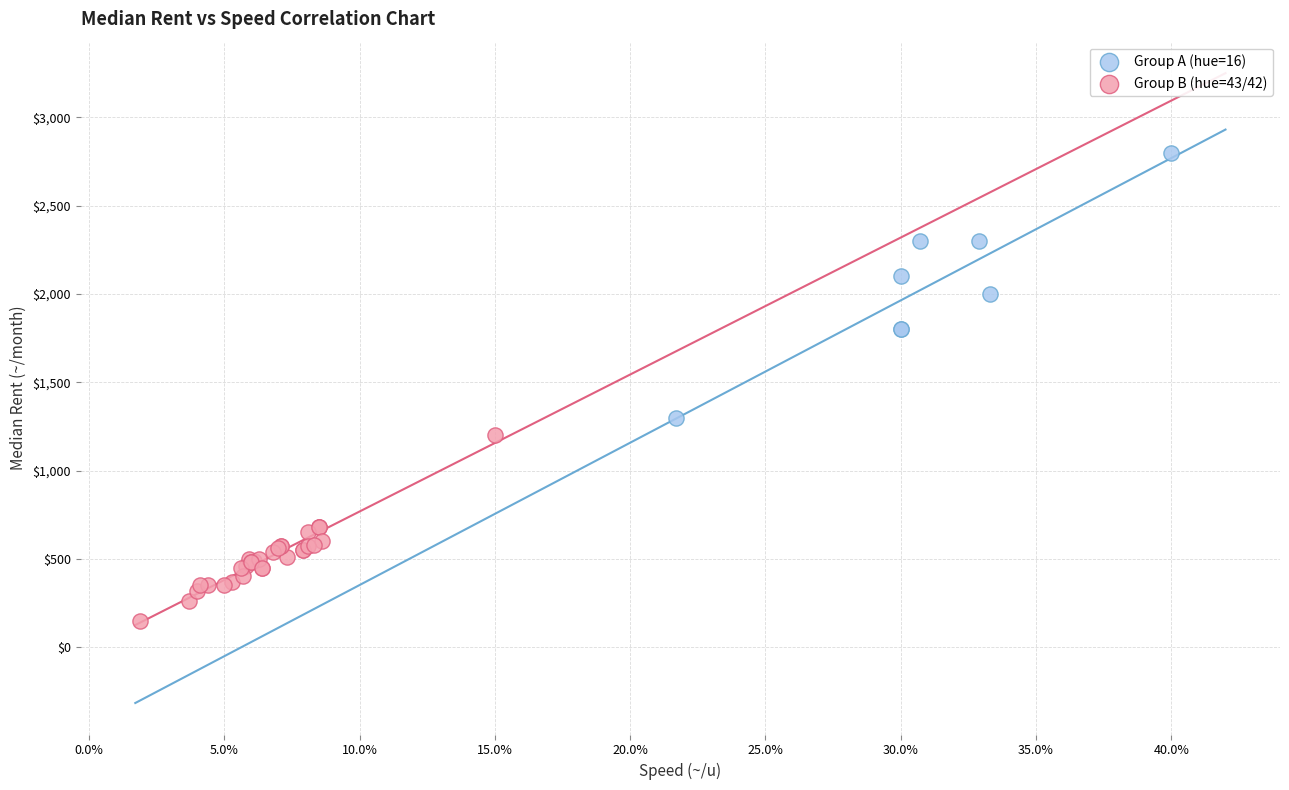

Which series contains the highest Y value?

Group A (hue=16)